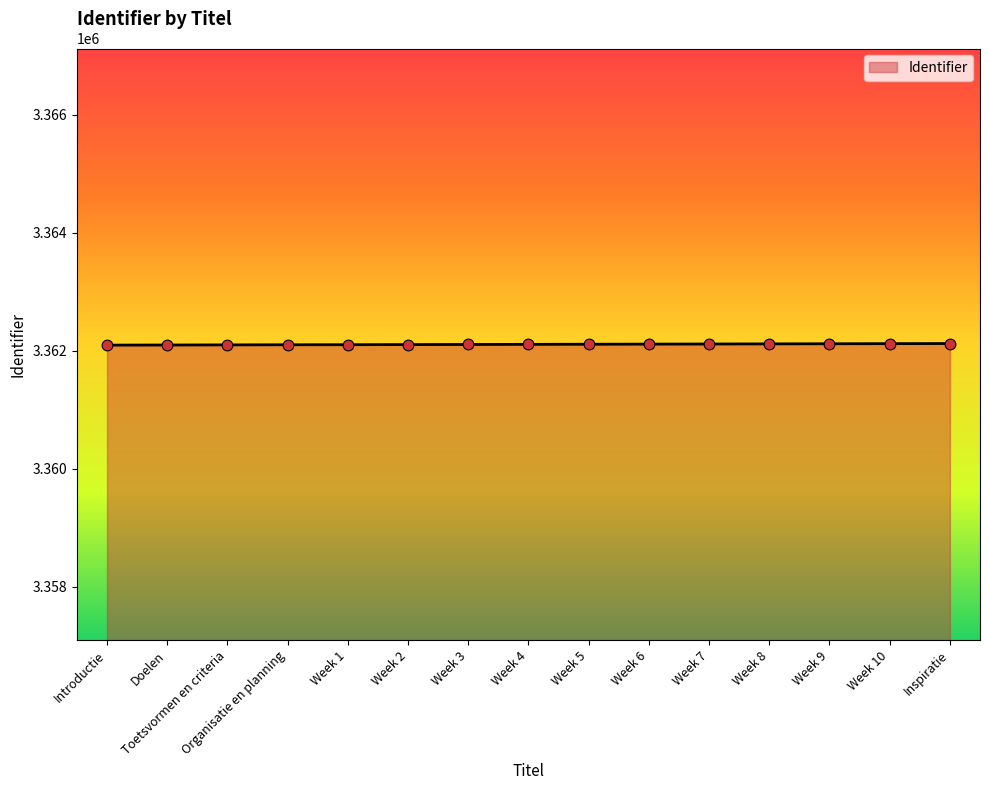

What is the ratio of the value at Toetsvormen en criteria to the value at Week 8?

1.0